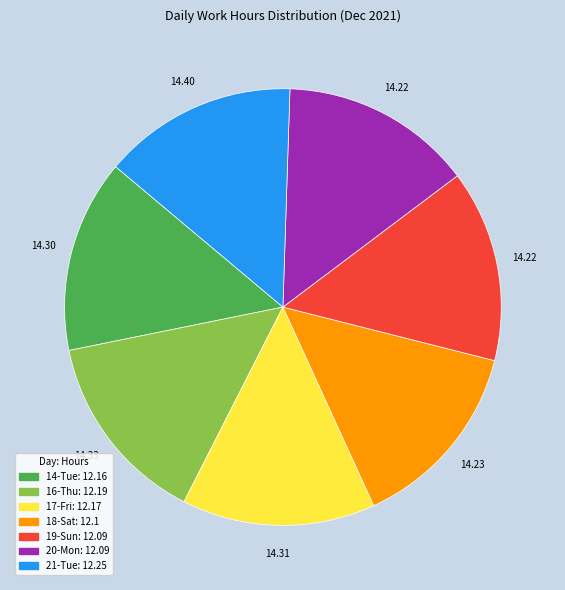

What is the ratio of the value at 20-Mon to the value at 14-Tue?

1.0